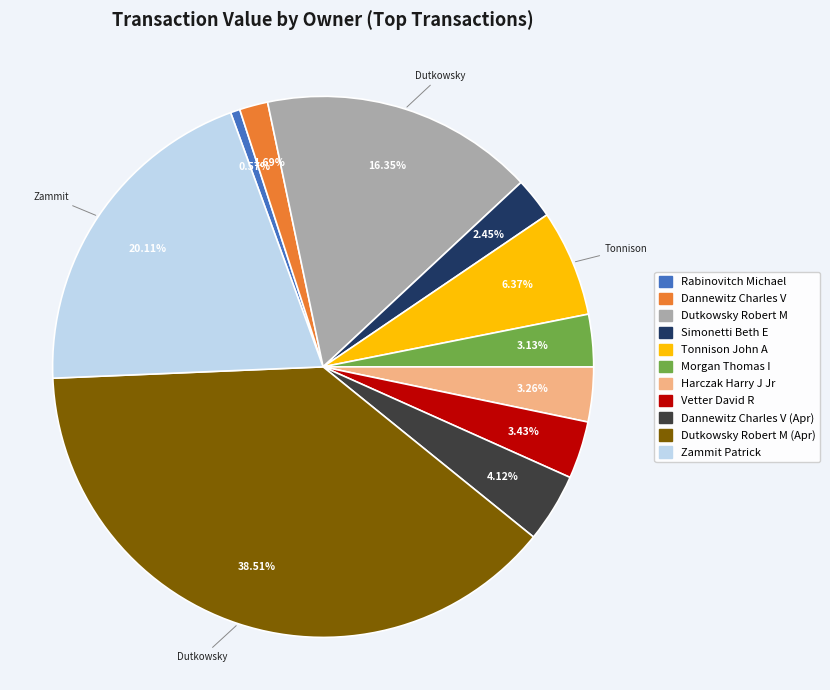

How many slices are in this pie chart?

11